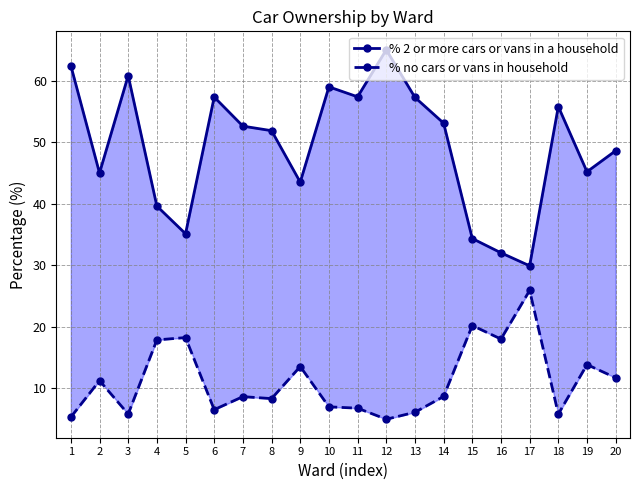

What is the difference between the highest and lowest values at 2?

33.8